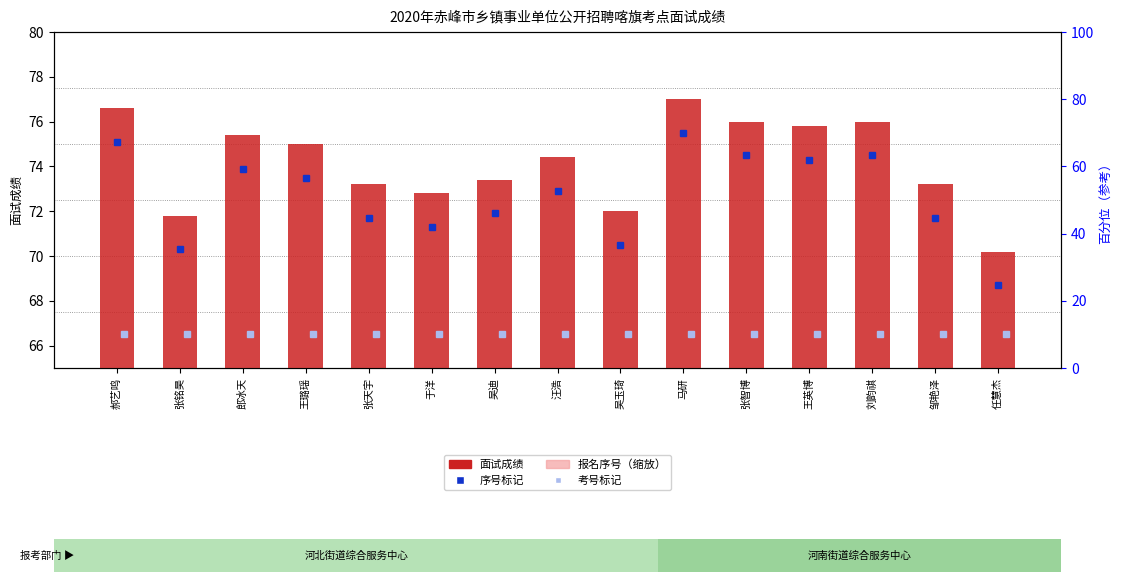

What is the sum of the 面试成绩 values at 王英博 and 张铭昊?

147.6